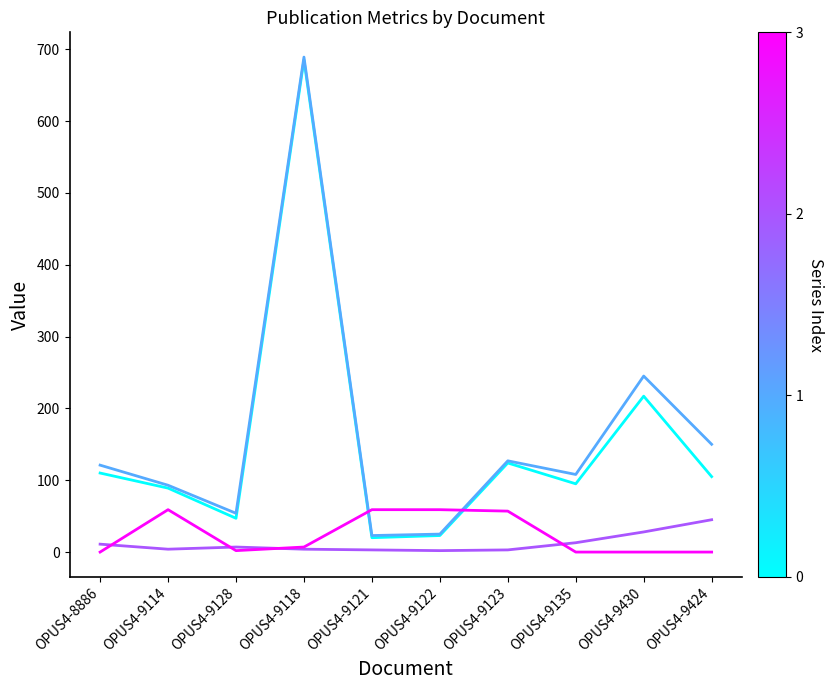

At which category is the sum across all series the highest?

OPUS4-9118